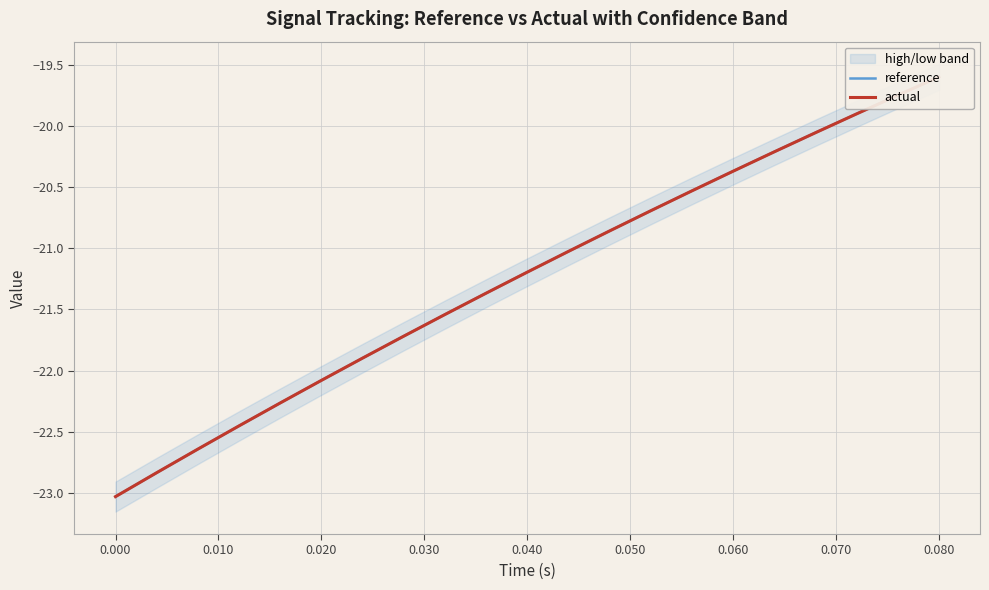

What position from the right is 0.080?

1